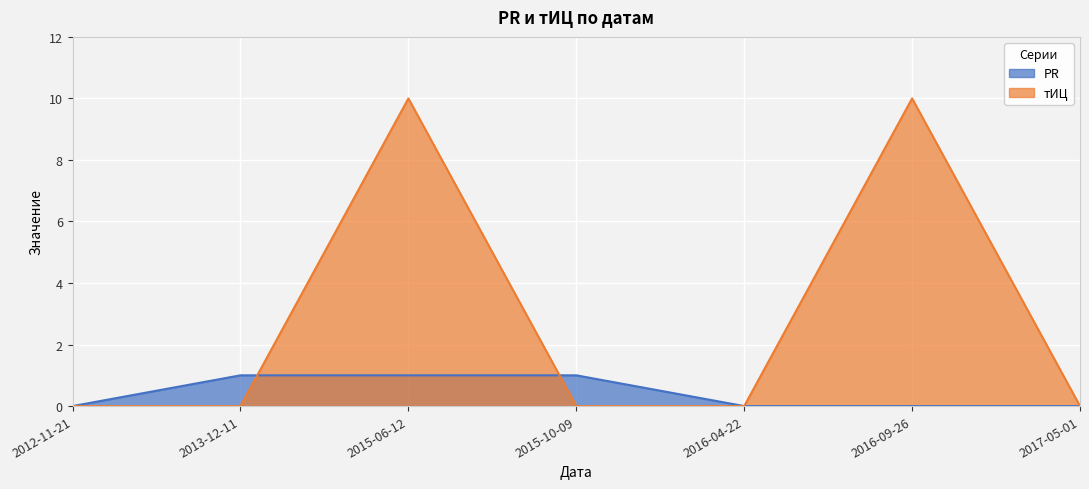

True or false: тИЦ has more than 2 points higher than both neighbors.

False